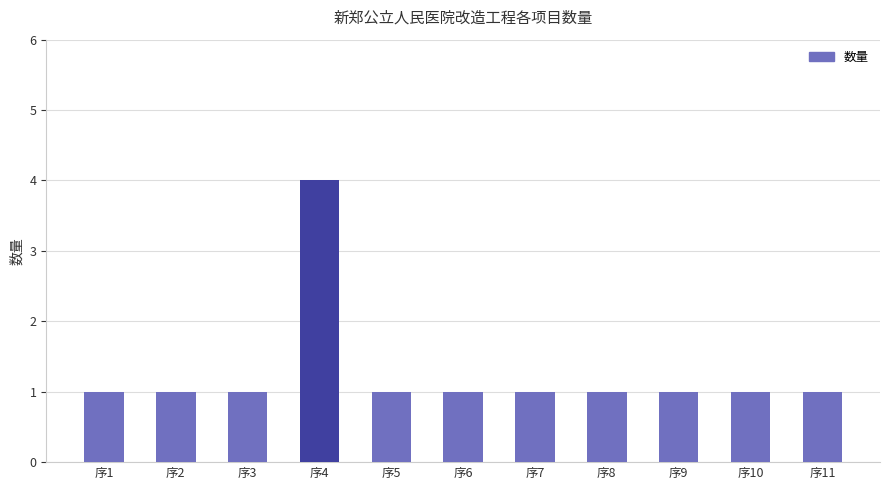

What is the sum of the values at 序10 and 序8?

2